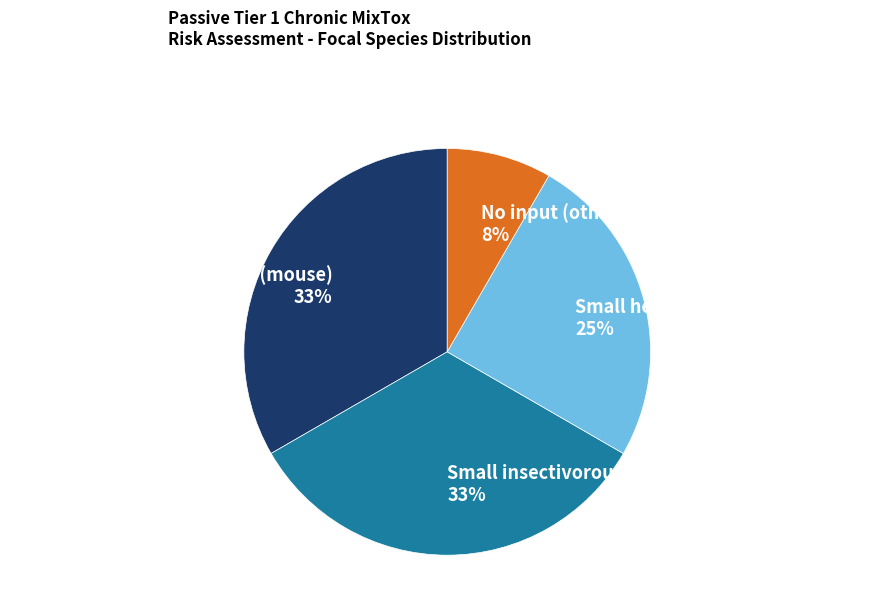

Do No input (other) and Small herbivorous mammal (vole) together represent more than half of the pie?

No